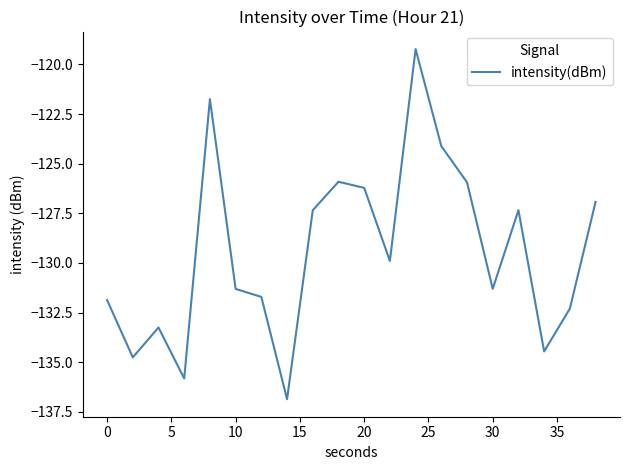

How many values exceed -129?

9